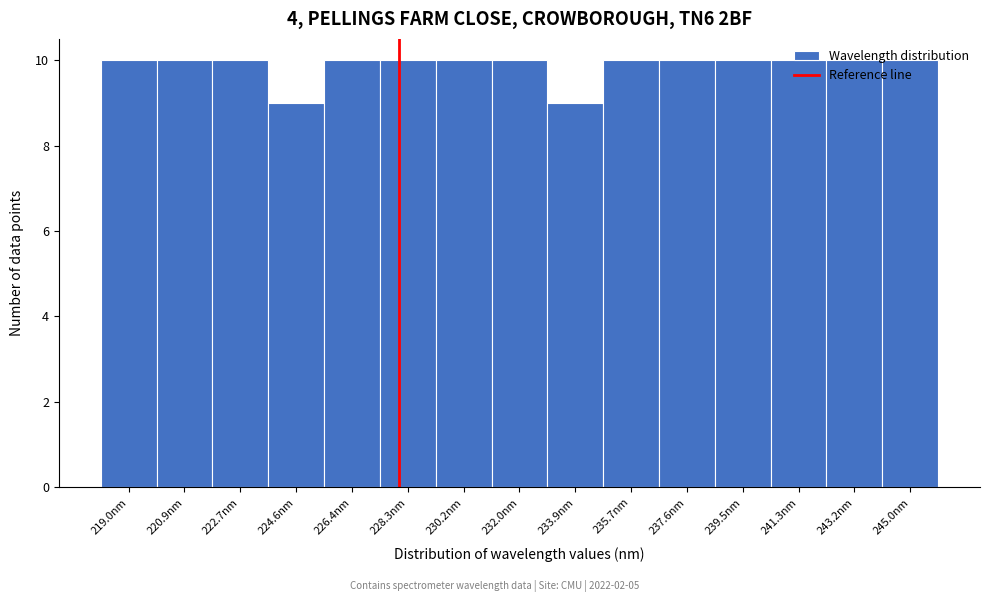

Reading left to right, list every bar in this chart as the range it spans on the x-axis followed by its height. Neither the bar edges nor the heights are printed on the chart, so give them approximately, as read against the axes.

218.0 to 220.0: 10
220.0 to 221.8: 10
221.8 to 223.6: 10
223.6 to 225.6: 9
225.6 to 227.4: 10
227.4 to 229.2: 10
229.2 to 231.0: 10
231.0 to 233.0: 10
233.0 to 234.8: 9
234.8 to 236.6: 10
236.6 to 238.6: 10
238.6 to 240.4: 10
240.4 to 242.2: 10
242.2 to 244.2: 10
244.2 to 246.0: 10